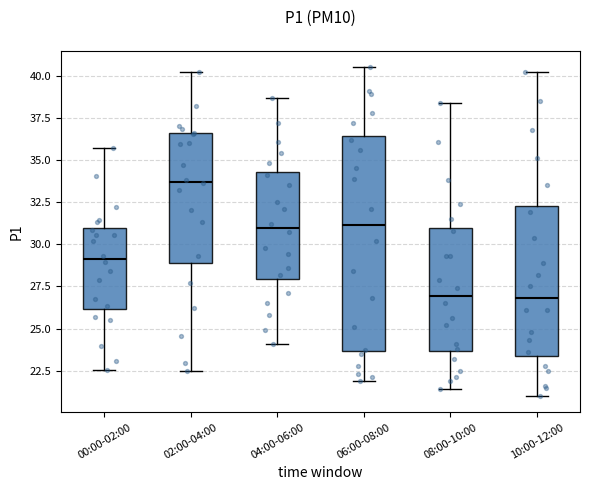

Reading left to right, transcribe this box plot: for each box, give where its median line is, the range the box spans, and where its two whiskers end, as read against the y-axis. The values are not printed on the chart, so give them approximately, as read against the axis.

00:00-02:00: median 29.0, box 26.0 to 31.0, whiskers 22.5 to 35.5
02:00-04:00: median 33.5, box 29.0 to 36.5, whiskers 22.5 to 40.0
04:00-06:00: median 31.0, box 28.0 to 34.5, whiskers 24.0 to 38.5
06:00-08:00: median 31.0, box 23.5 to 36.5, whiskers 22.0 to 40.5
08:00-10:00: median 27.0, box 23.5 to 31.0, whiskers 21.5 to 38.5
10:00-12:00: median 27.0, box 23.5 to 32.5, whiskers 21.0 to 40.0